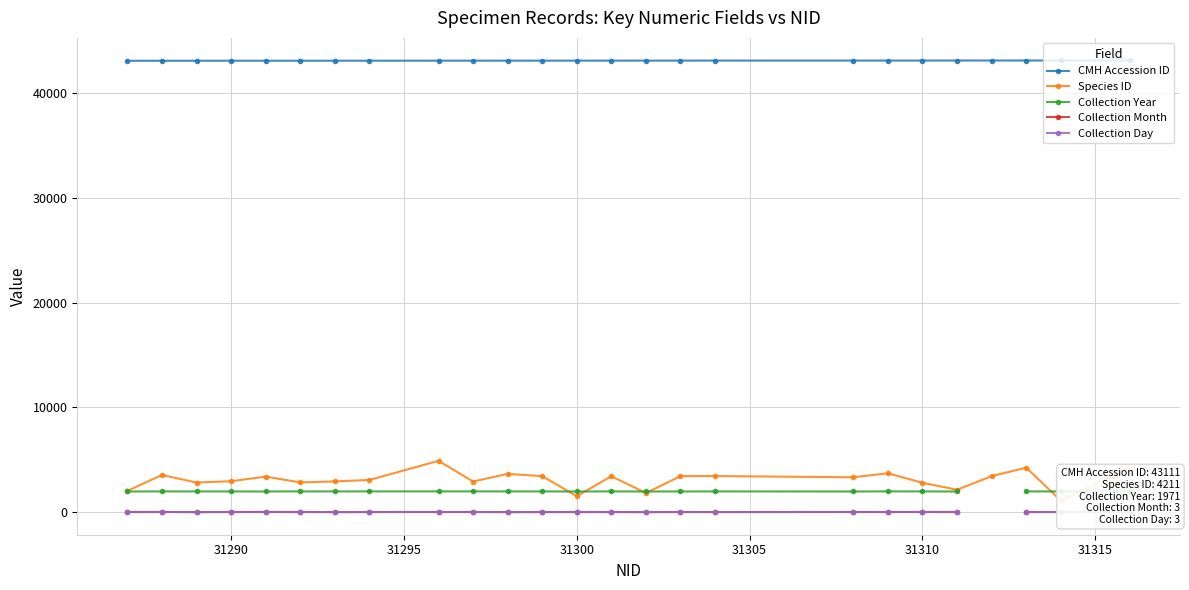

True or false: Species ID has more than 0 points higher than both neighbors.

True